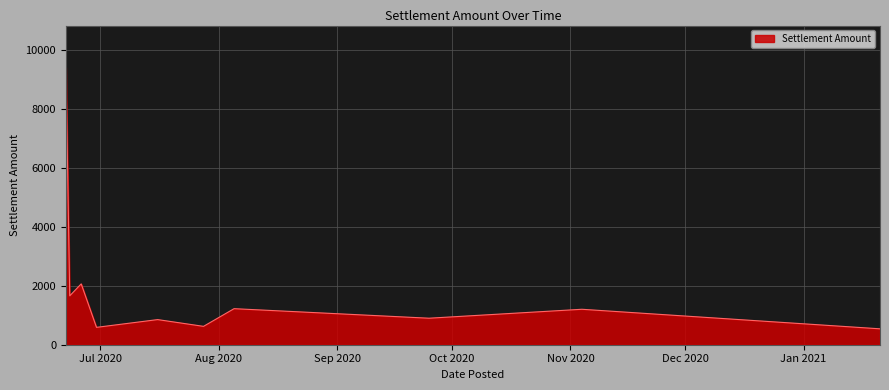

What is the maximum value shown in the chart?

9423.0